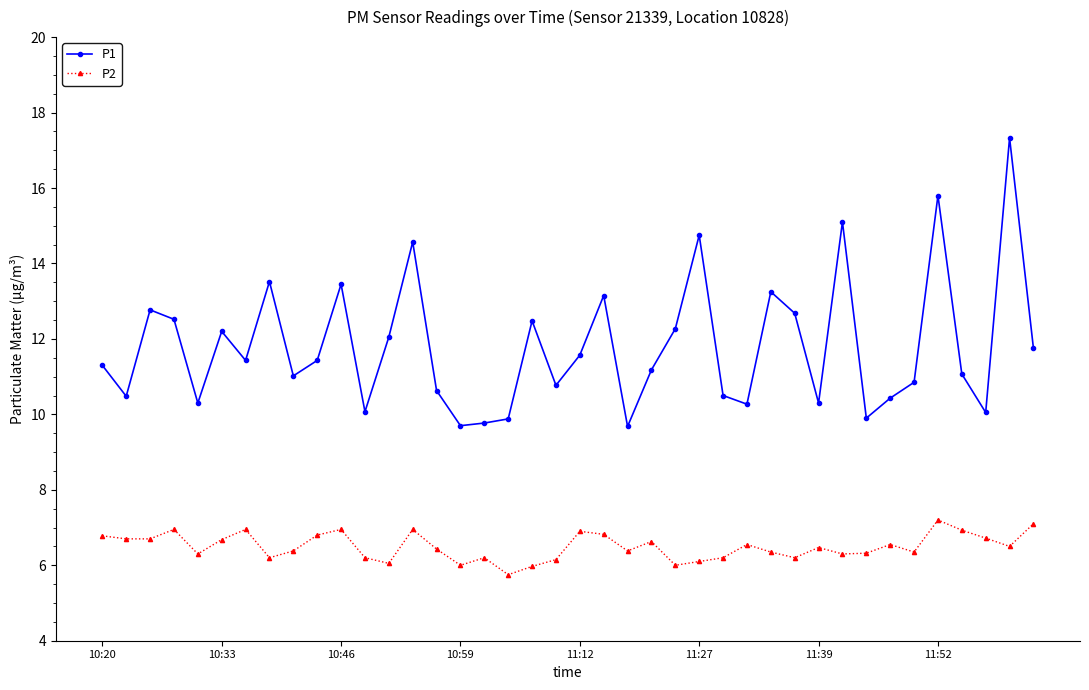

In P1, how many points are lower than both neighbors (excluding endpoints)?

12